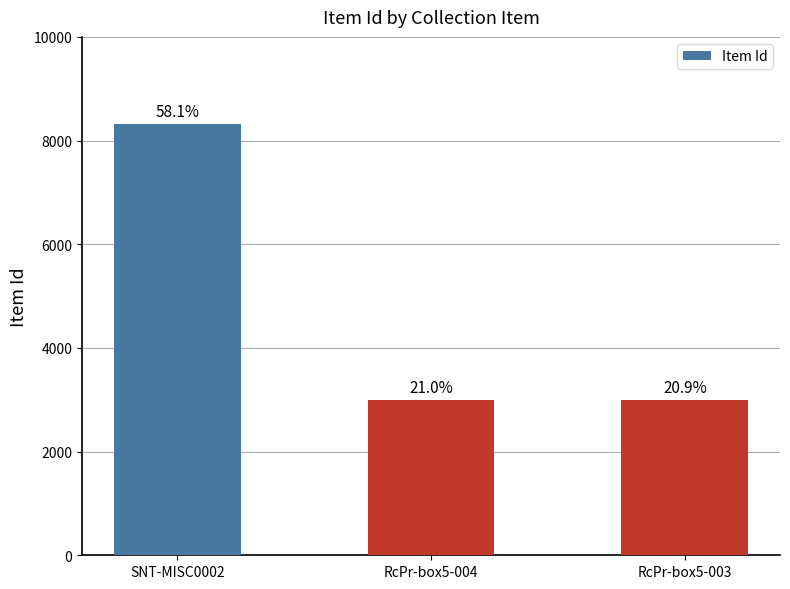

What is the maximum value shown in the chart?

8325